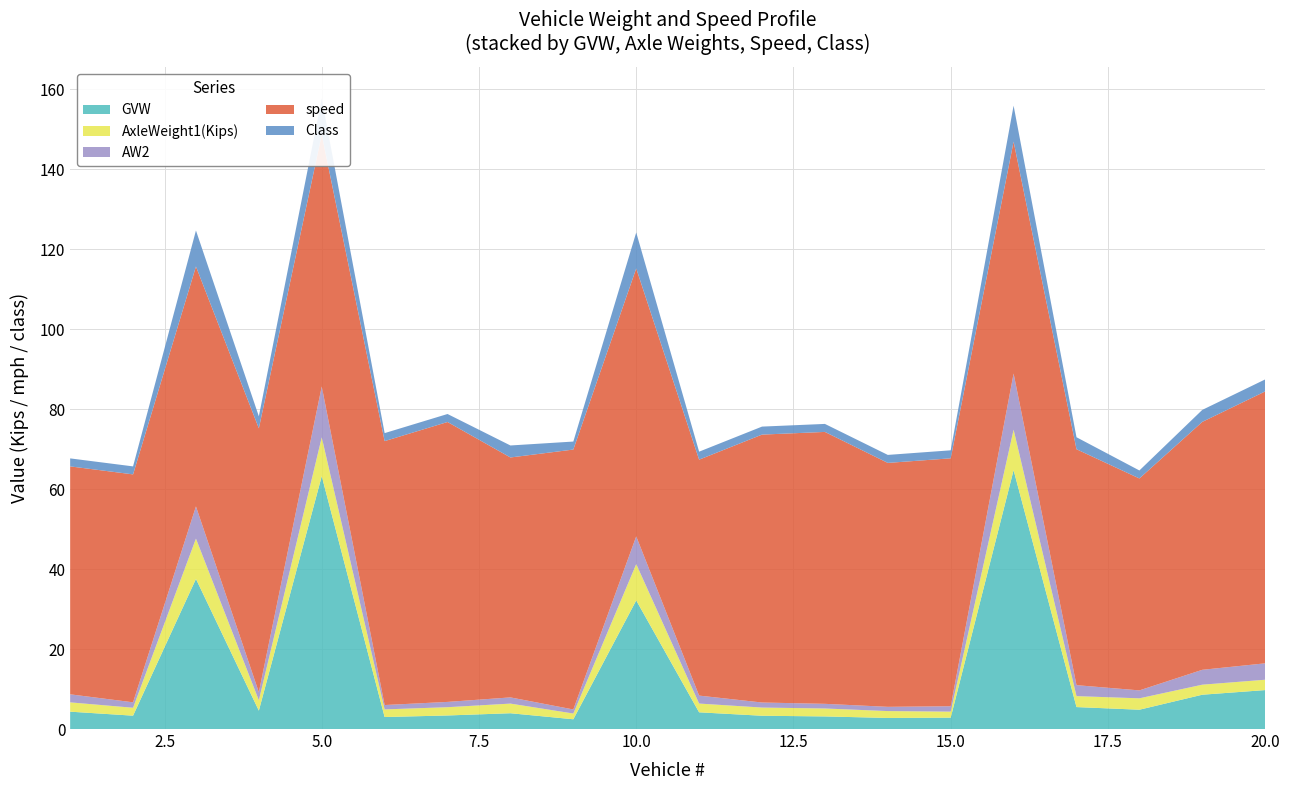

Reading left to right, what are all the values shown in this chart?

GVW: 4.3	3.3	37.5	4.6	63.2	3.0	3.4	4.0	2.4	32.2	4.2	3.3	3.1	2.8	2.9	64.7	5.5	4.8	8.6	9.7
AxleWeight1(Kips): 2.3	2.0	10.1	2.6	9.7	1.9	2.1	2.4	1.4	9.1	2.2	2.0	2.0	1.7	1.5	10.1	2.7	2.9	2.5	2.6
AW2: 2.0	1.4	8.1	2.0	12.7	1.1	1.3	1.6	1.0	6.9	2.0	1.3	1.2	1.1	1.4	14.0	2.7	2.0	3.7	4.1
speed: 57.0	57.0	60.0	66.0	63.0	66.0	70.0	60.0	65.0	67.0	59.0	67.0	68.0	61.0	62.0	58.0	59.0	53.0	62.0	68.0
Class: 2.0	2.0	9.0	3.0	9.0	2.0	2.0	3.0	2.0	9.0	2.0	2.0	2.0	2.0	2.0	9.0	3.0	2.0	3.0	3.0